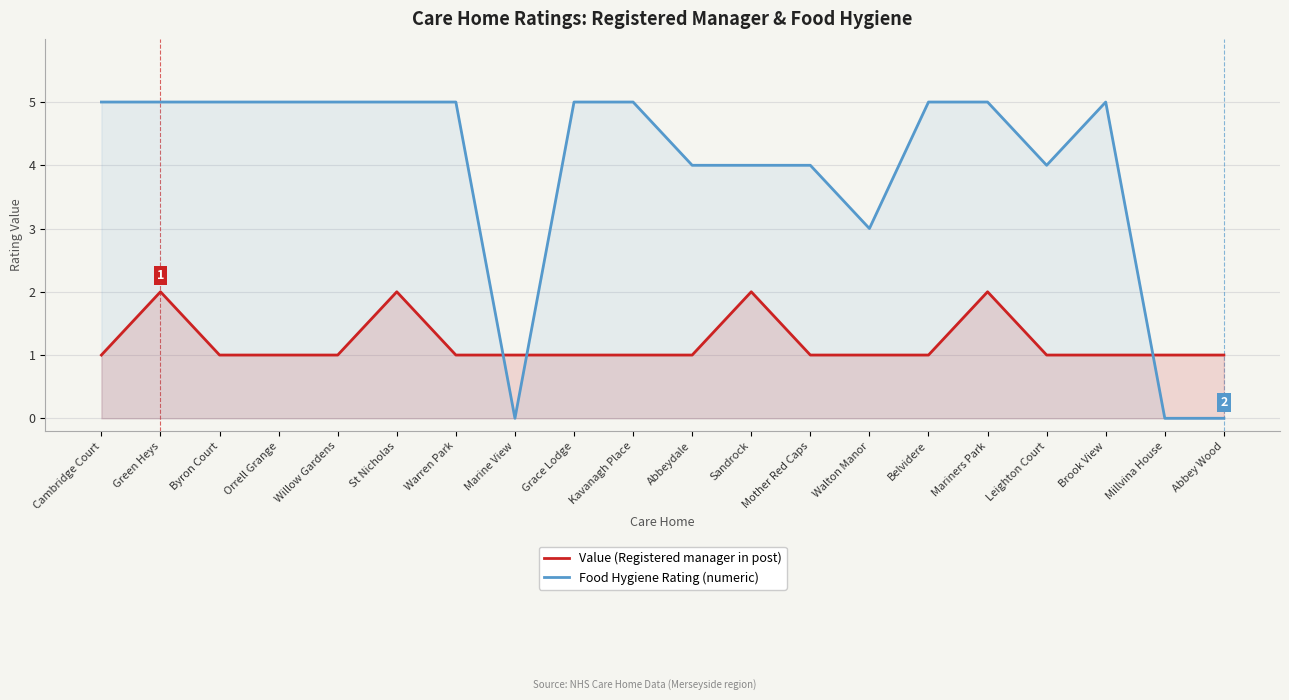

Where do Food Hygiene Rating (numeric) and Value (Registered manager in post) first cross each other?

Warren Park and Marine View